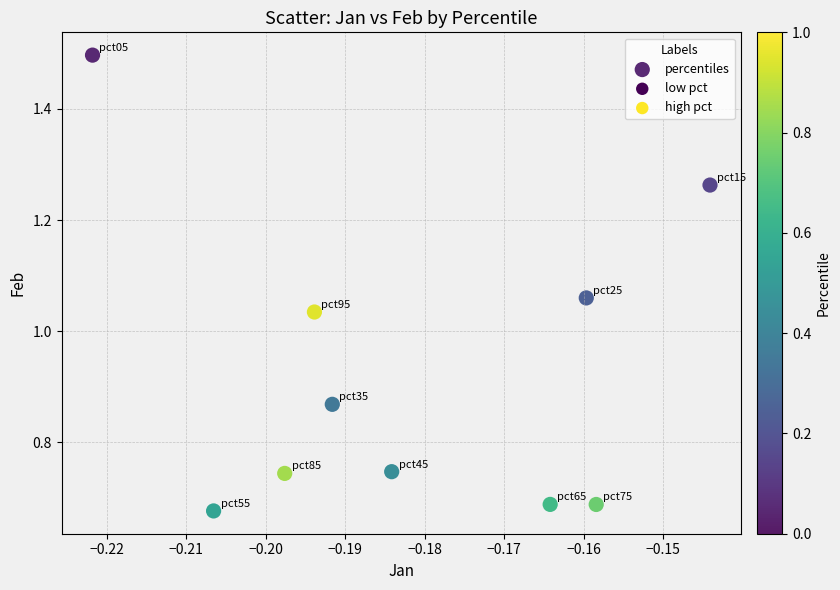

What is the range of Y values (max minus min)?

0.8